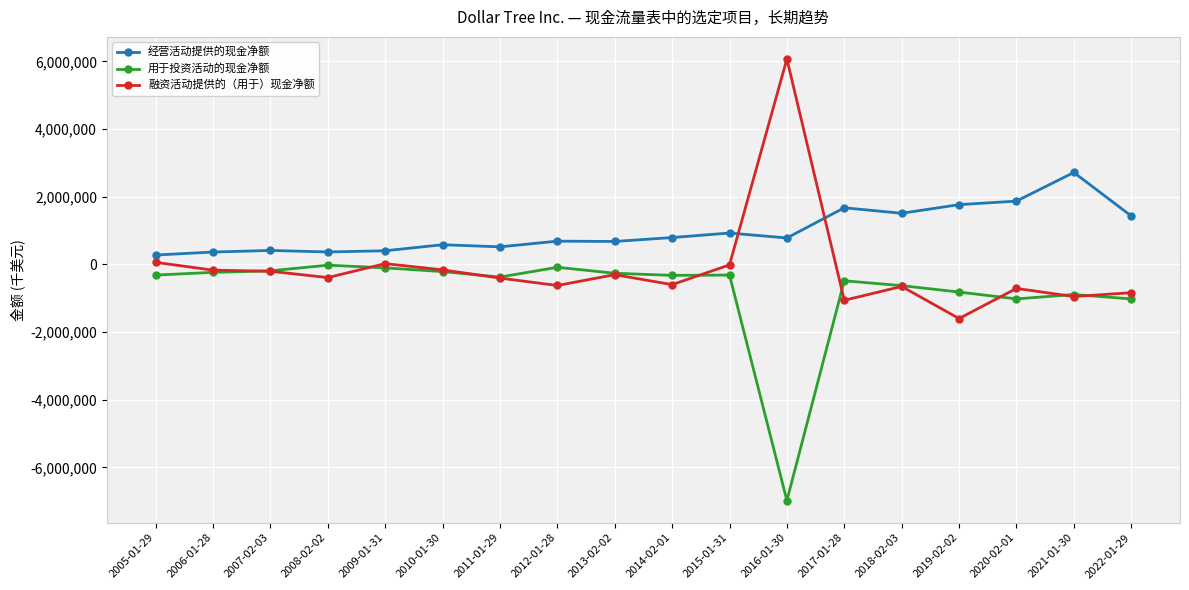

Is the value of 经营活动提供的现金净额 at 2005-01-29 greater than the value of 融资活动提供的（用于）现金净额 at 2021-01-30?

Yes